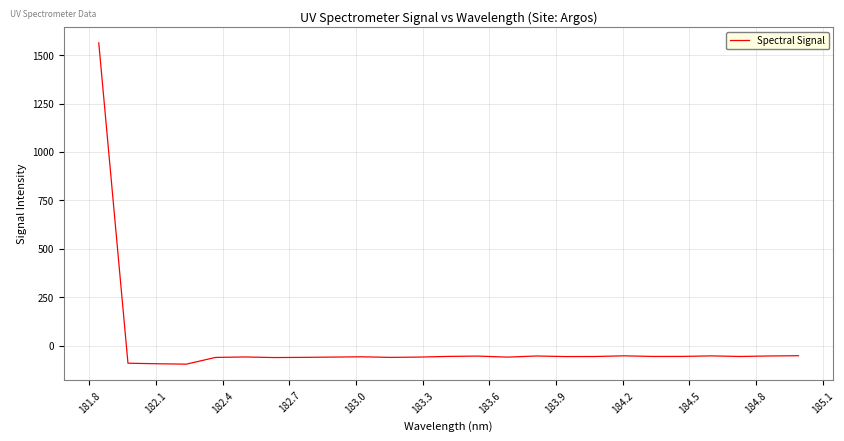

What is the difference between the maximum and minimum values?

1658.7